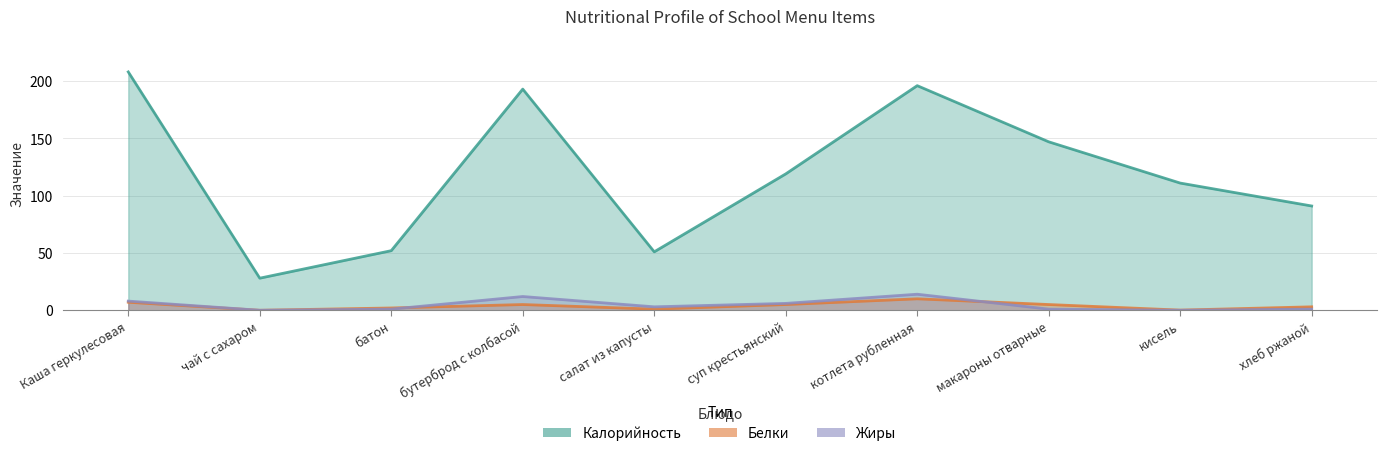

Where does the Белки series first go above 5?

Каша геркулесовая